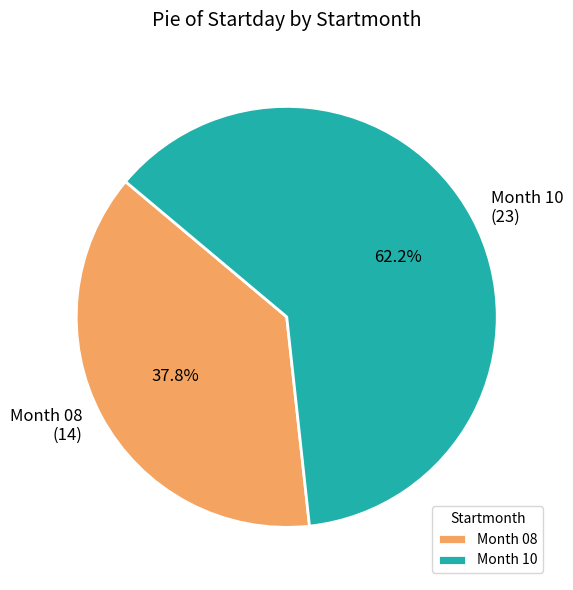

How much of the chart is everything except Month 08?

62.2%